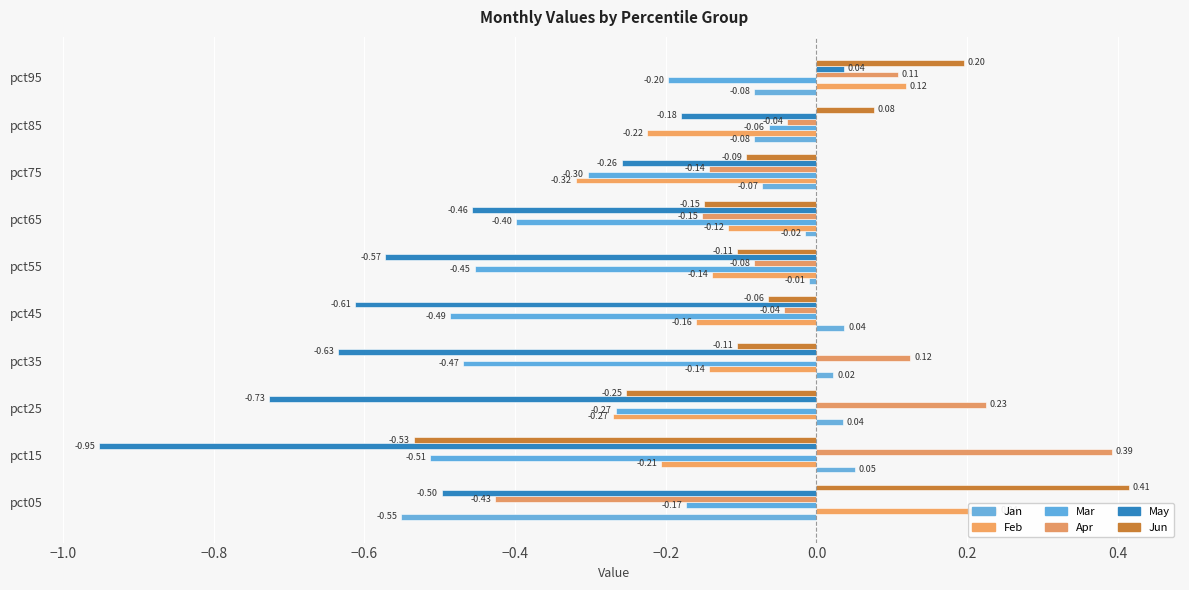

What is the difference between the maximum and minimum values in the May series?

1.0